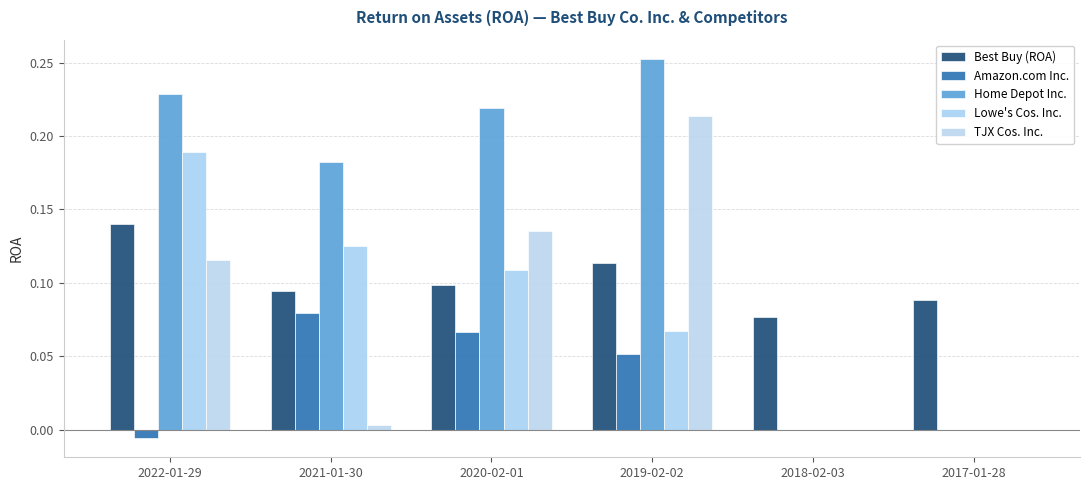

List the series in order of their peak value, highest first.

Home Depot Inc., TJX Cos. Inc., Lowe's Cos. Inc., Best Buy (ROA), Amazon.com Inc.